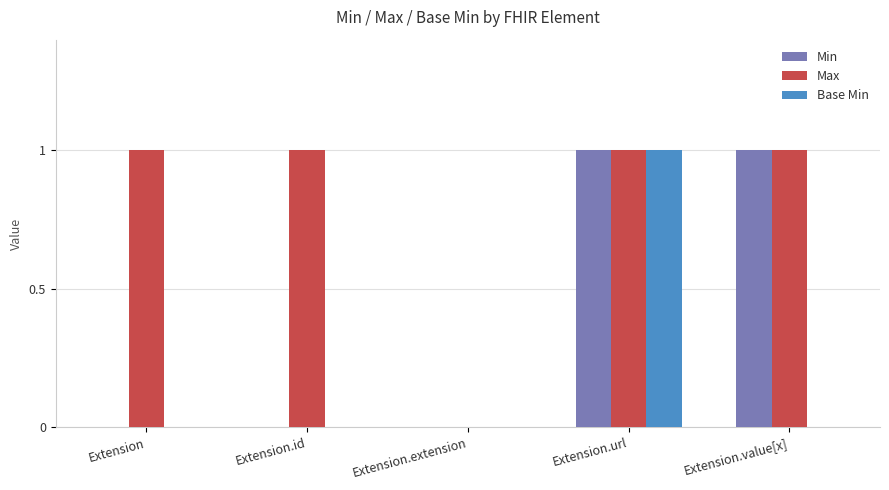

What is the greatest value displayed?

1